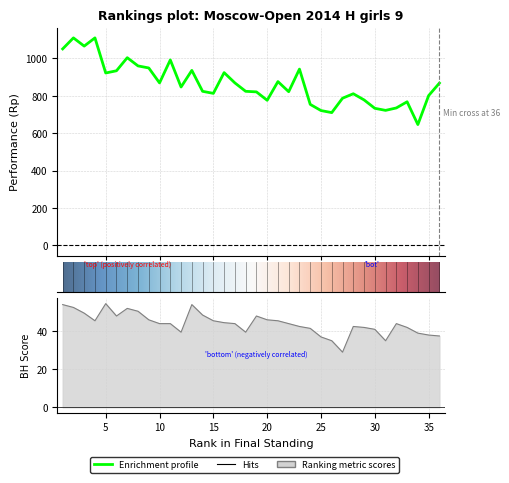

In Rp (Enrichment profile), how many points are higher than both neighbors (excluding endpoints)?

10